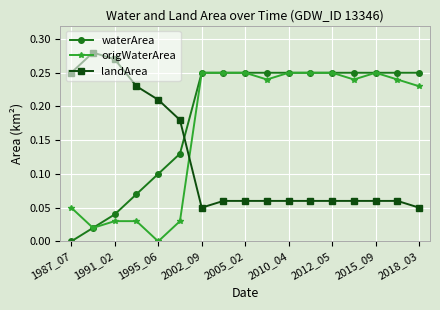

At how many categories does at least one series exceed 0?

17